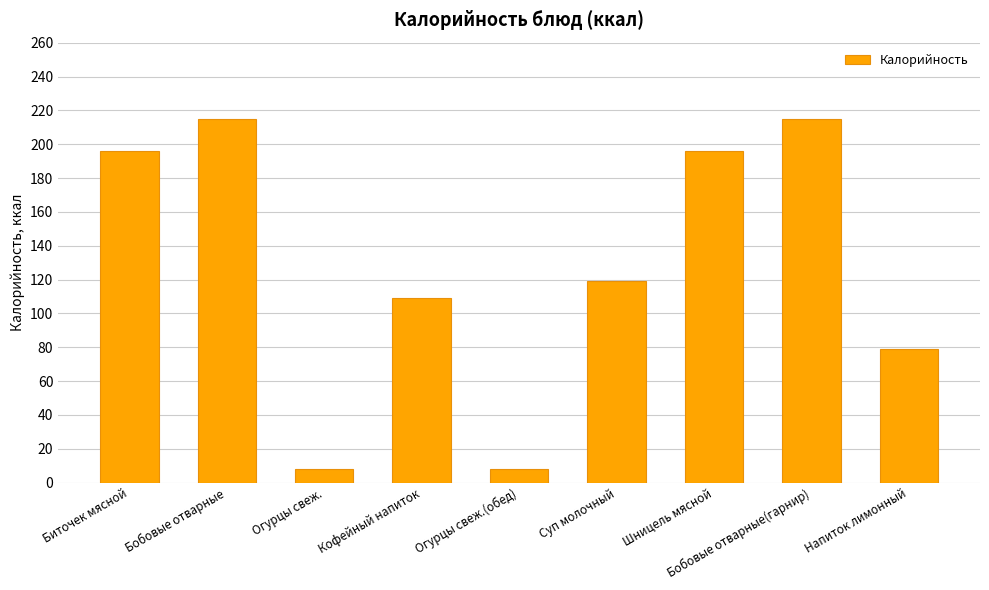

The value at Биточек мясной is 196.2. True or false?

True